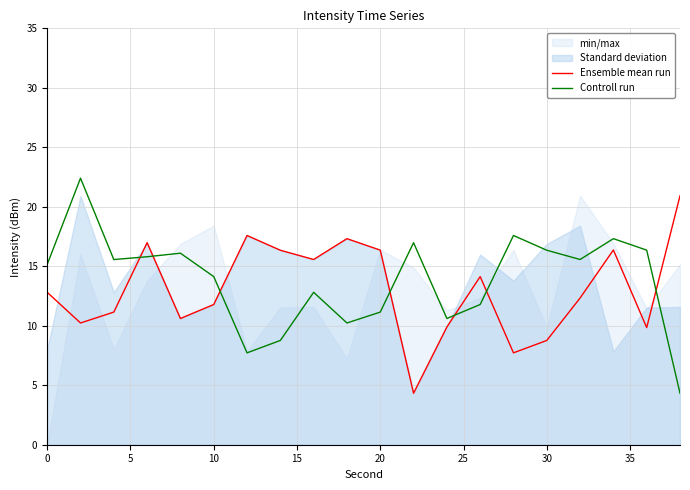

True or false: Controll run and Ensemble mean run cross at least once.

True